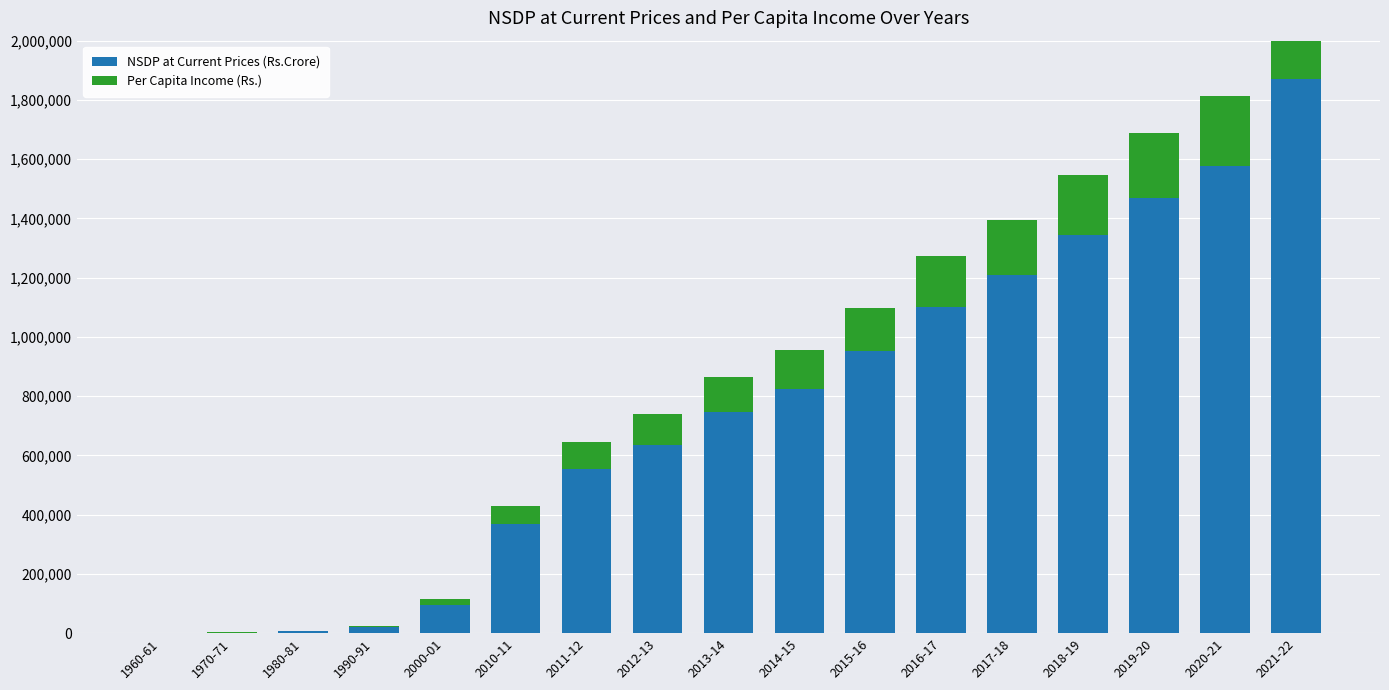

At which category does the chart reach its minimum across all series?

1960-61